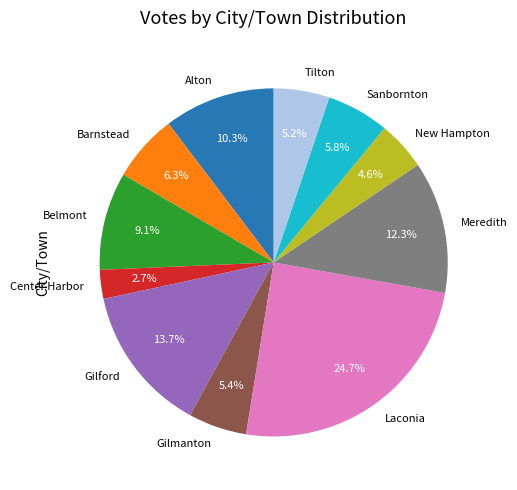

Is it true that New Hampton is 11% of the pie?

False